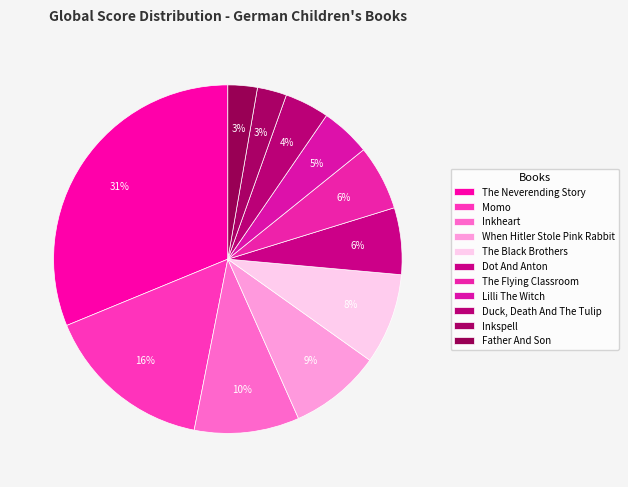

How many slices are in this pie chart?

11